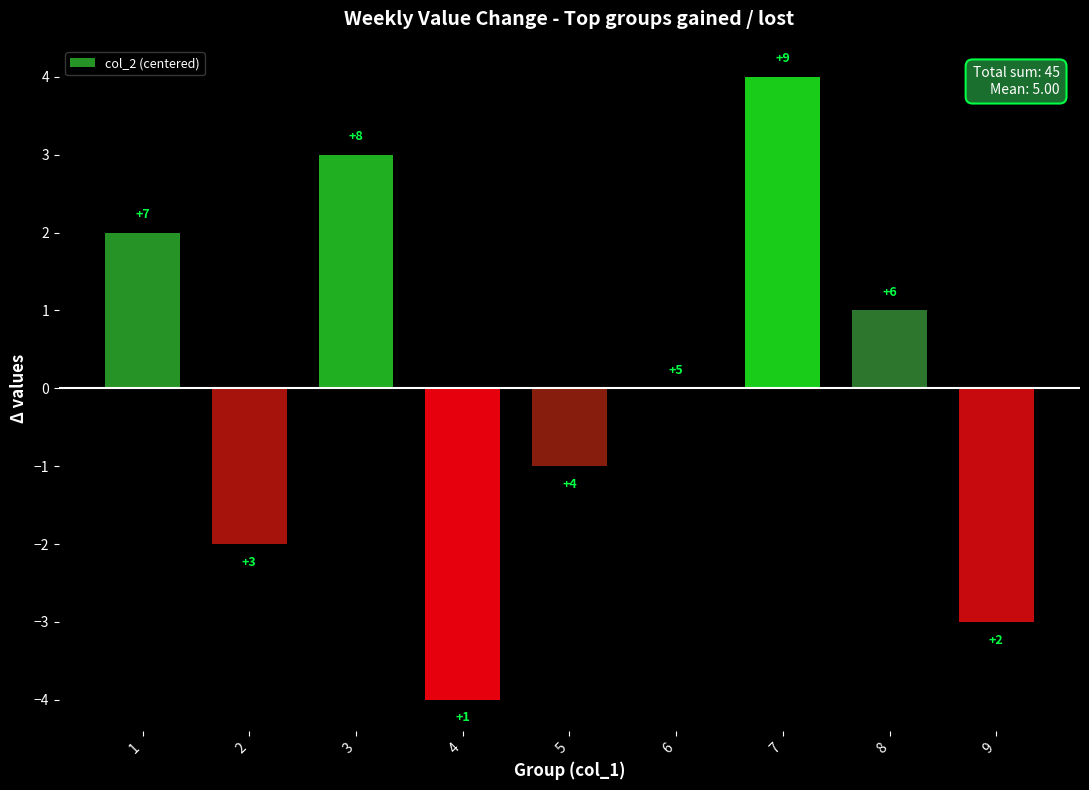

Are the bars horizontal?

No